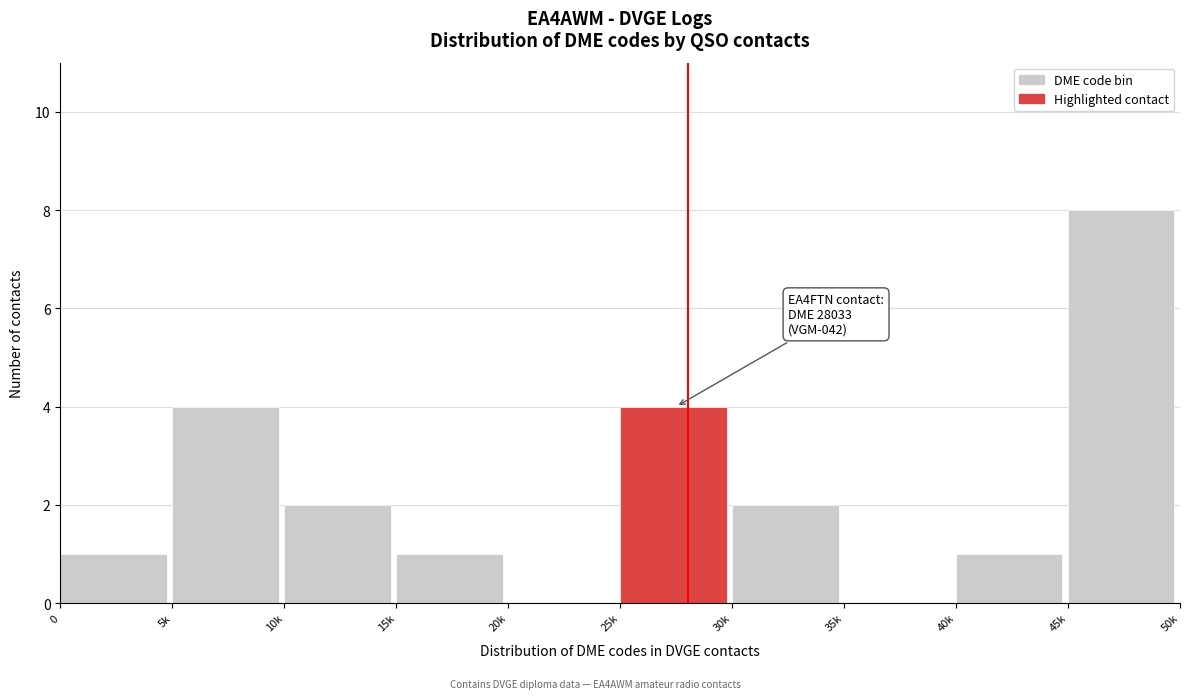

Reading left to right, extract all data points from this chart.

0=1	5k=4	10k=2	15k=1	20k=0	25k=4	30k=2	35k=0	40k=1	45k=8